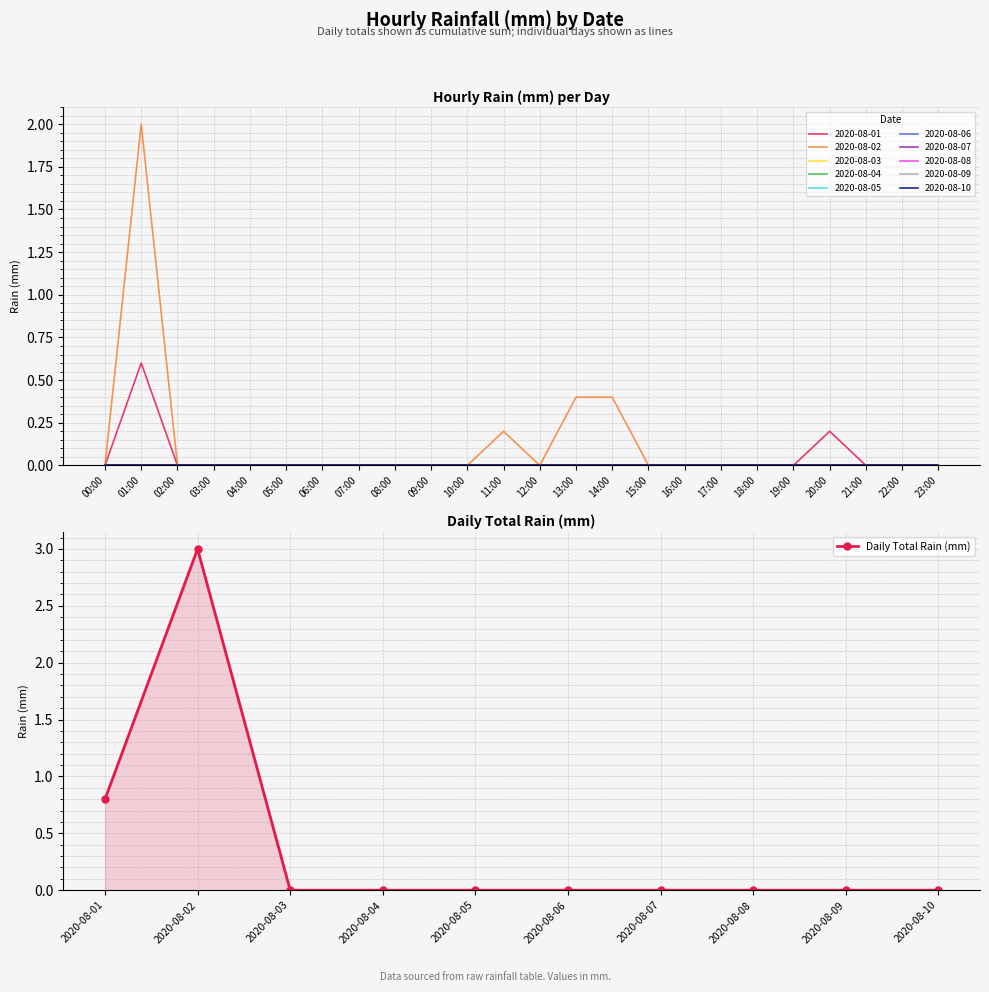

How many lines are shown in the chart?

1